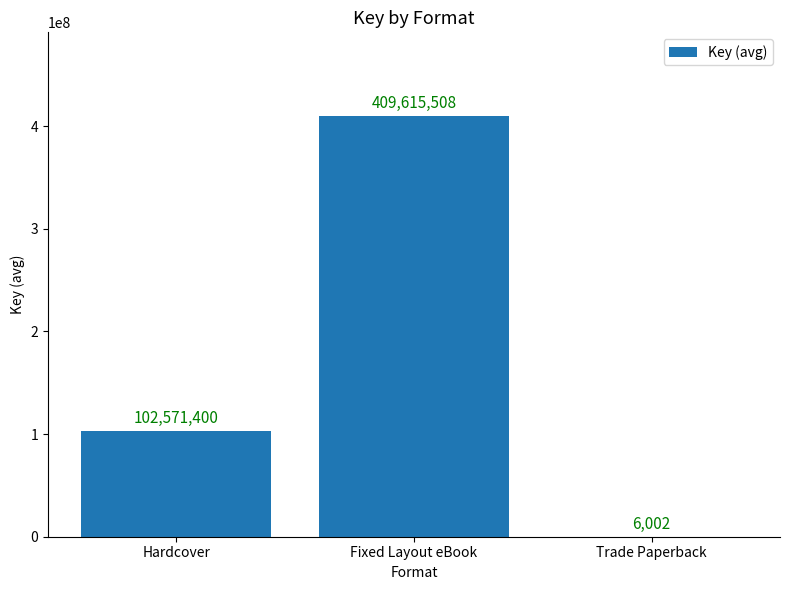

Approximately how many times larger is the value at Fixed Layout eBook compared to Hardcover?

4.0